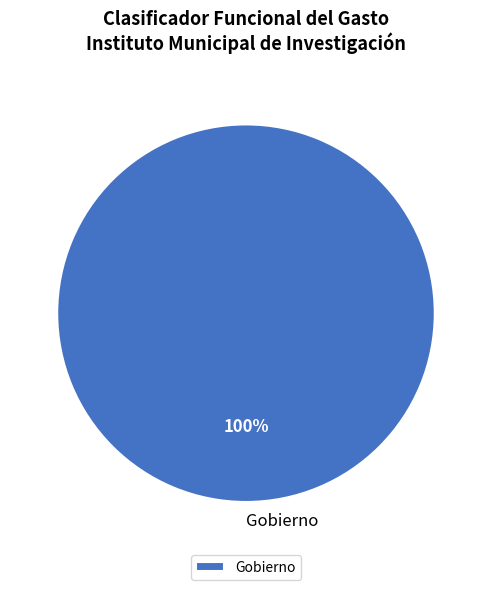

To the nearest percent, what percentage of the pie is Gobierno?

100%